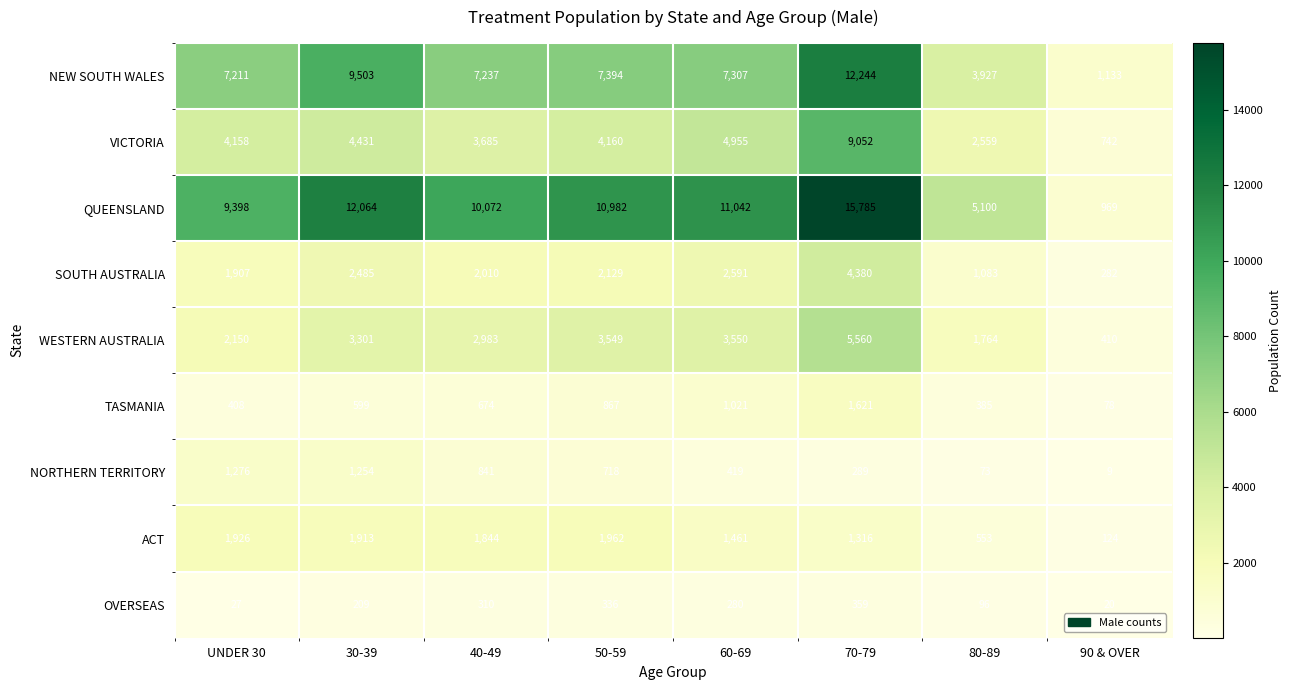

At which category is the sum across all series the highest?

70-79